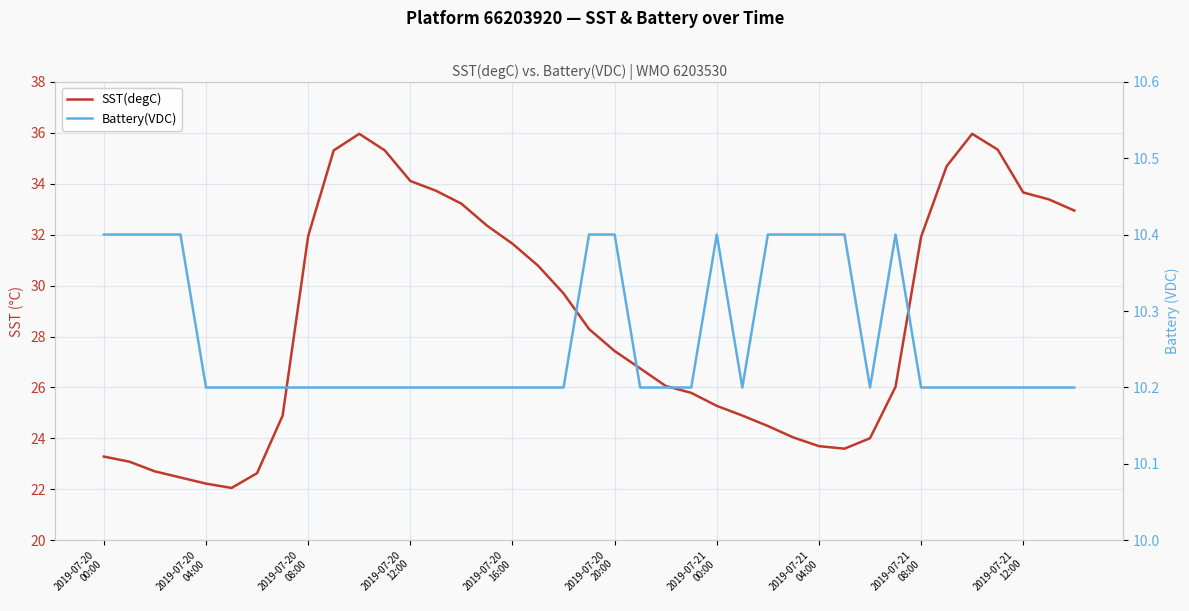

At which category does Battery(VDC) reach its first local valley?

25